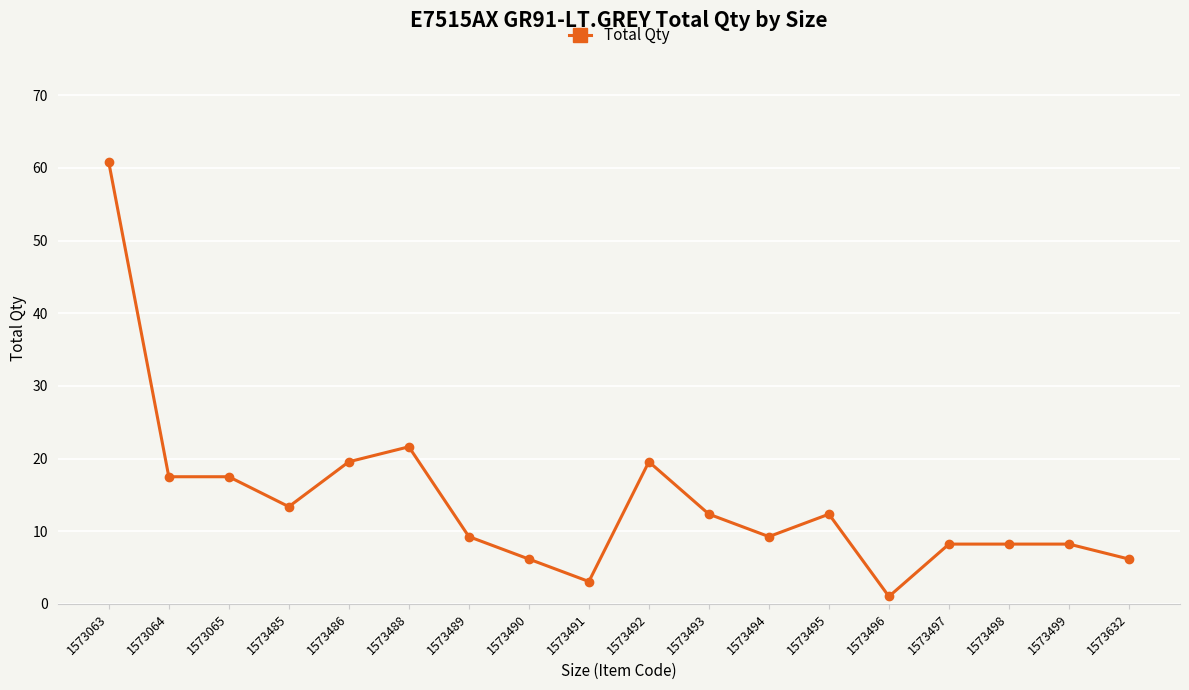

How many categories are shown in the chart?

18